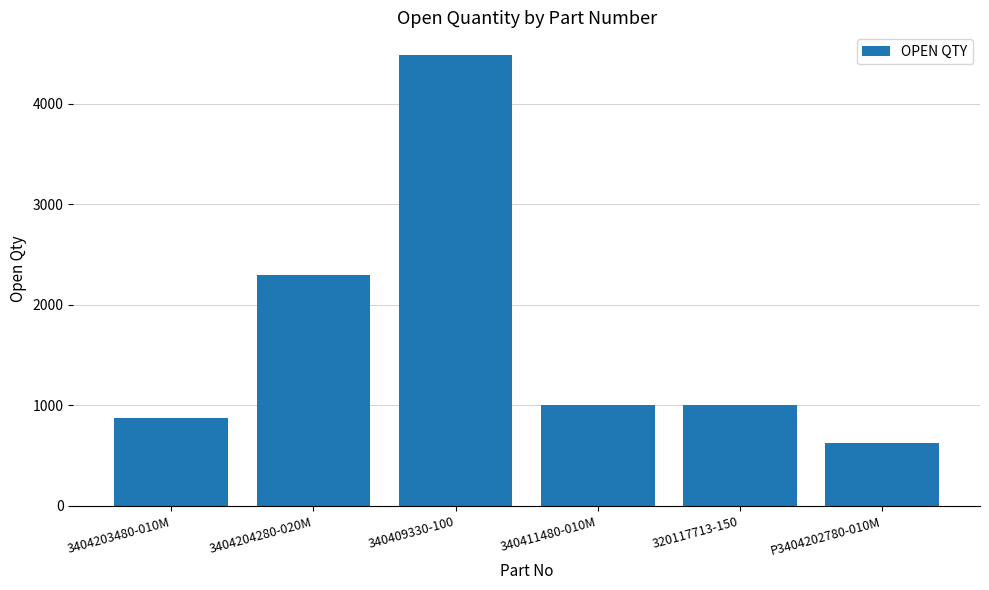

How many data points are less than 1000?

2